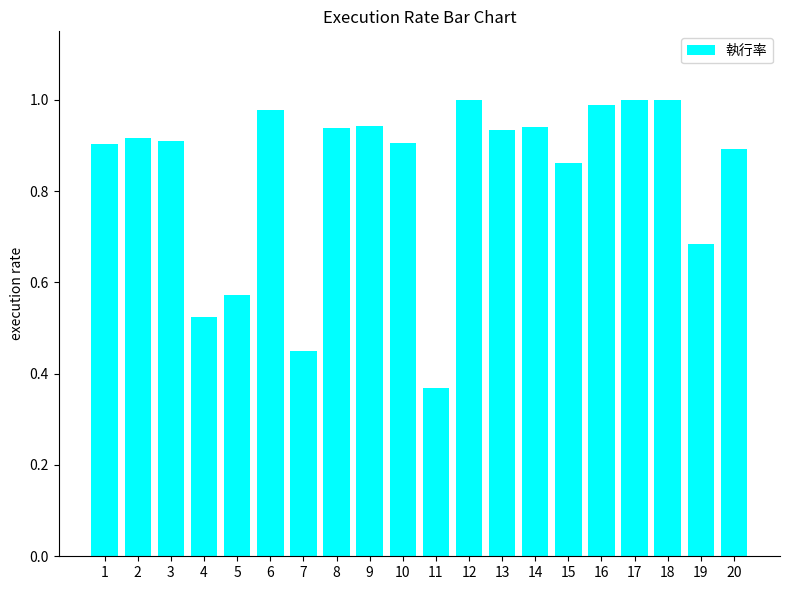

At which label is the value closest to 0?

11